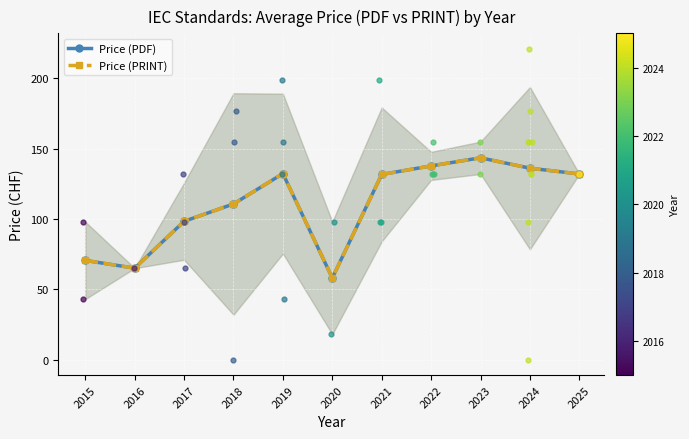

What are all the series names shown in the legend?

Price (PDF), Price (PRINT)